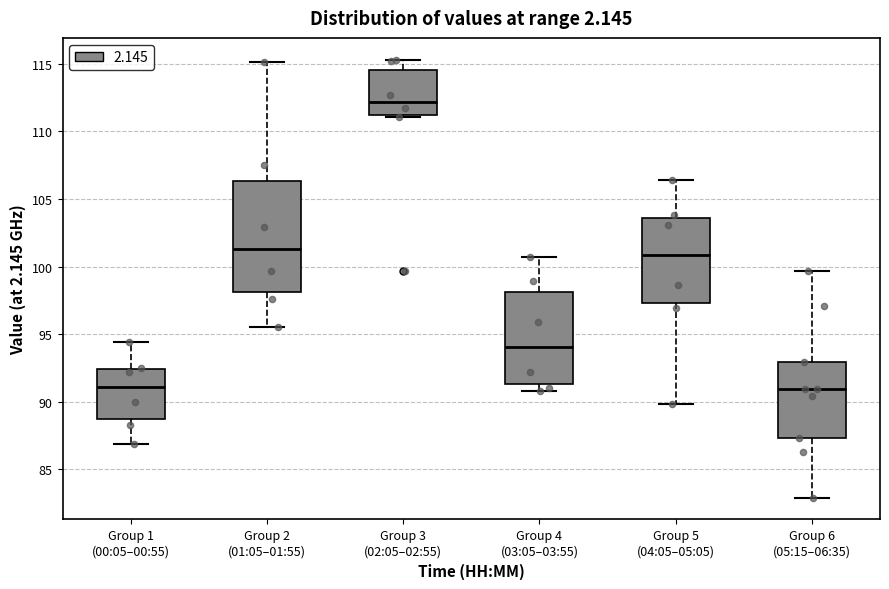

Reading left to right, transcribe this box plot: for each box, give where its median line is, the range the box spans, and where its two whiskers end, as read against the y-axis. The values are not printed on the chart, so give them approximately, as read against the axis.

Group 1 (00:05–00:55): median 91.0, box 88.5 to 92.5, whiskers 87.0 to 94.5
Group 2 (01:05–01:55): median 101.5, box 98.0 to 106.5, whiskers 95.5 to 115.0
Group 3 (02:05–02:55): median 112.0, box 111.5 to 114.5, whiskers 111.0 to 115.5
Group 4 (03:05–03:55): median 94.0, box 91.5 to 98.0, whiskers 91.0 to 100.5
Group 5 (04:05–05:05): median 101.0, box 97.5 to 103.5, whiskers 90.0 to 106.5
Group 6 (05:15–06:35): median 91.0, box 87.5 to 93.0, whiskers 83.0 to 99.5